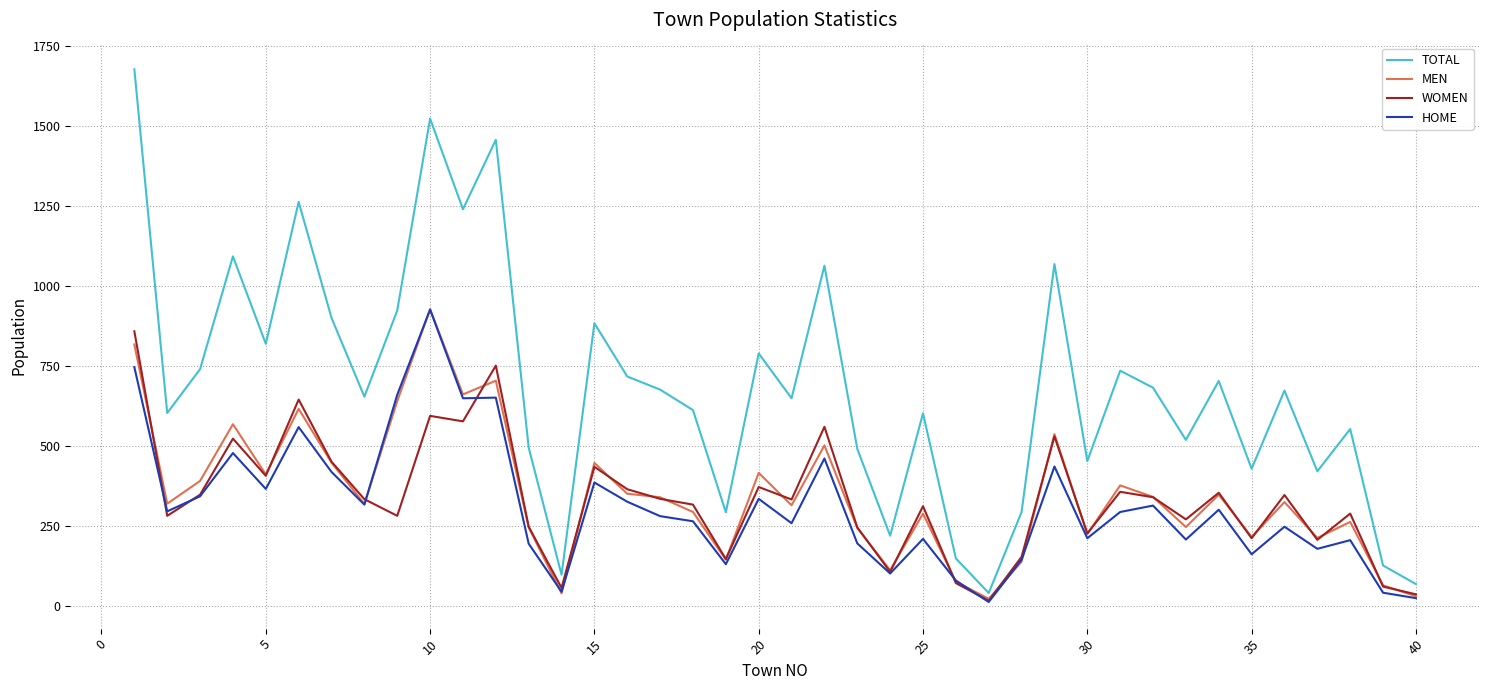

True or false: HOME and TOTAL intersect in this chart.

False